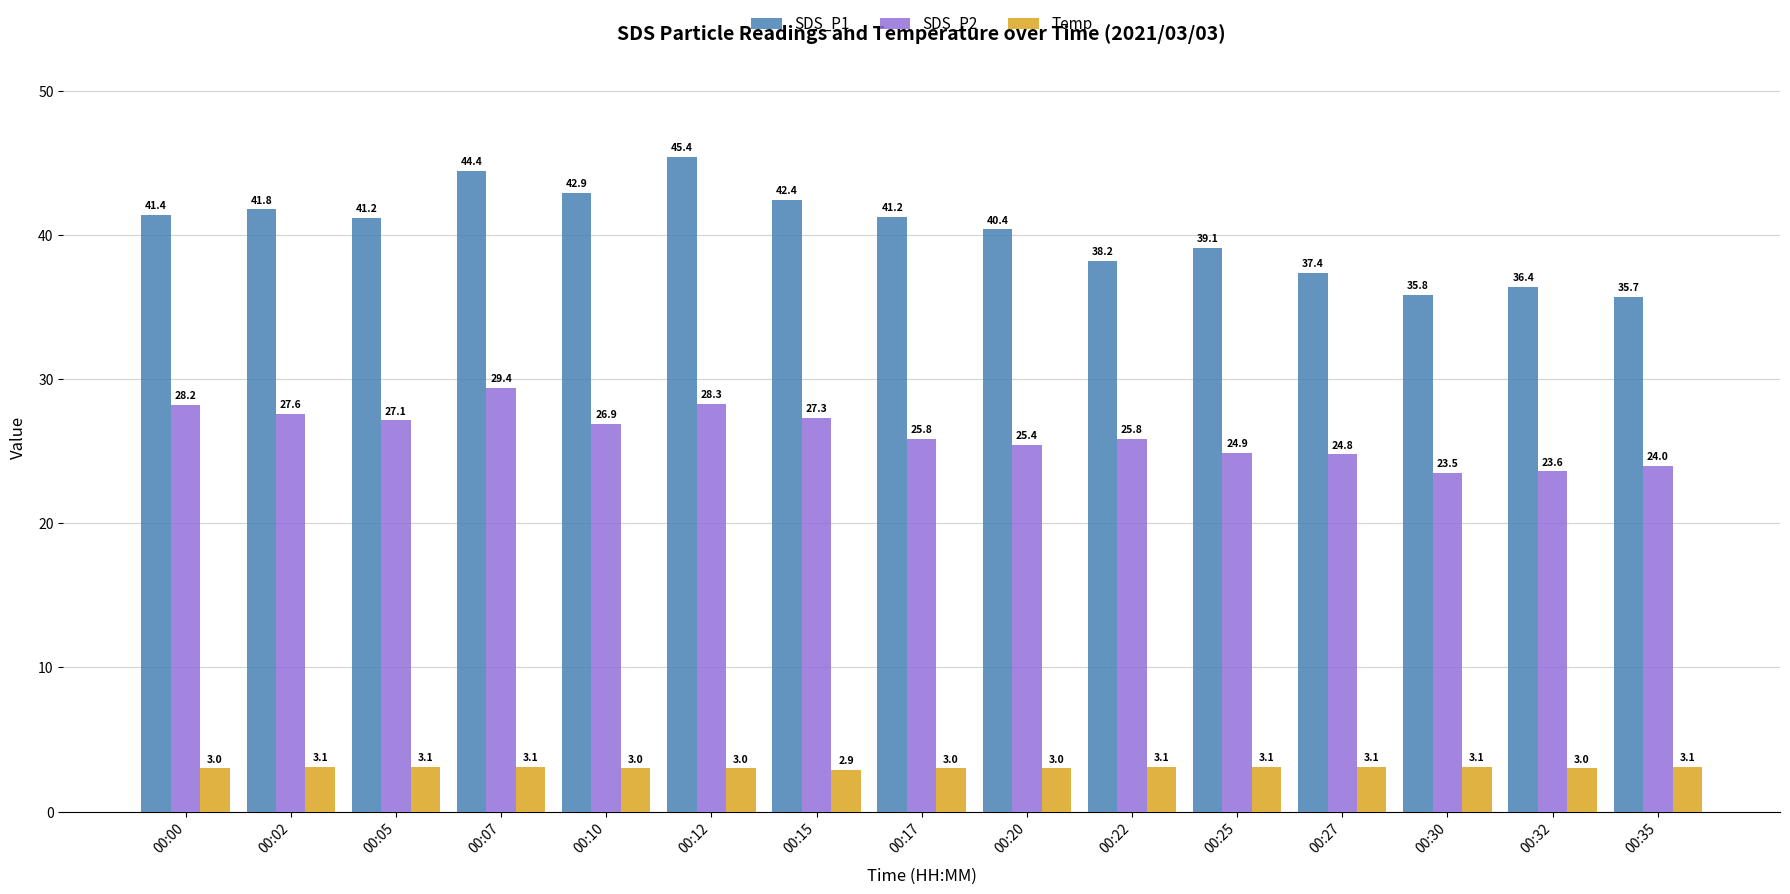

Does the chart contain any negative values?

No